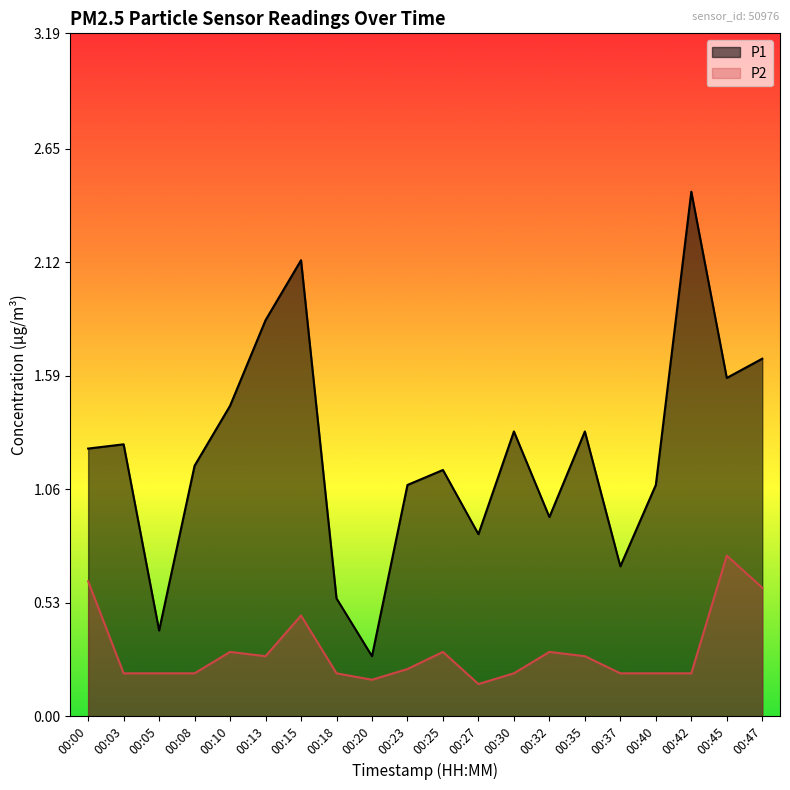

Where is the first local minimum for P1?

00:05